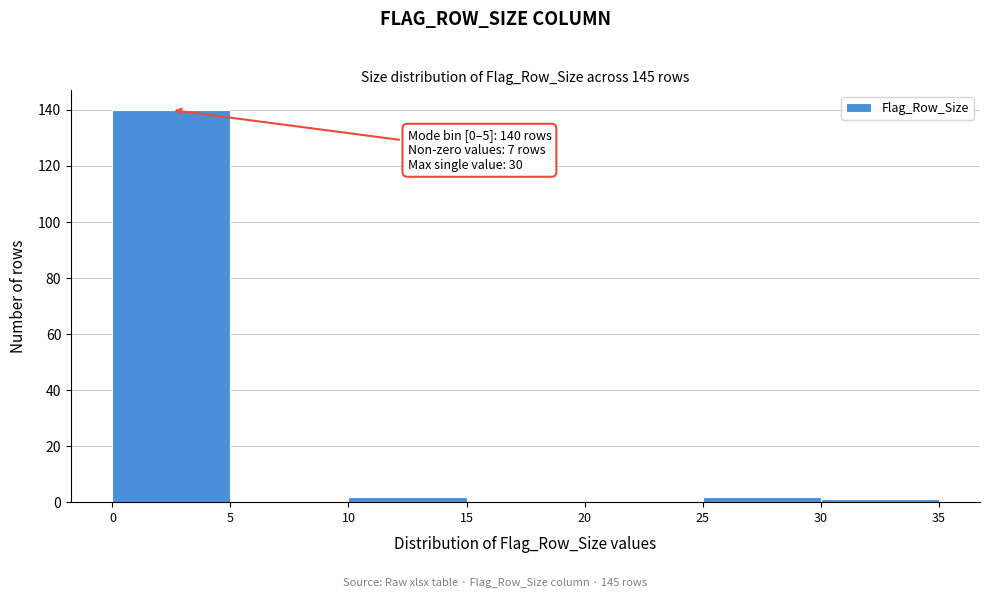

Over which range of the x-axis is the bar tallest?

0 to 5